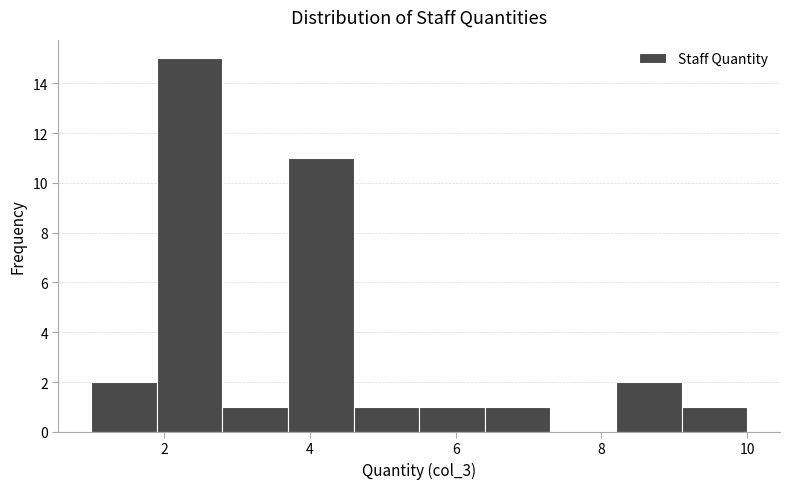

Which range on the x-axis has the tallest bar?

1.9 to 2.8